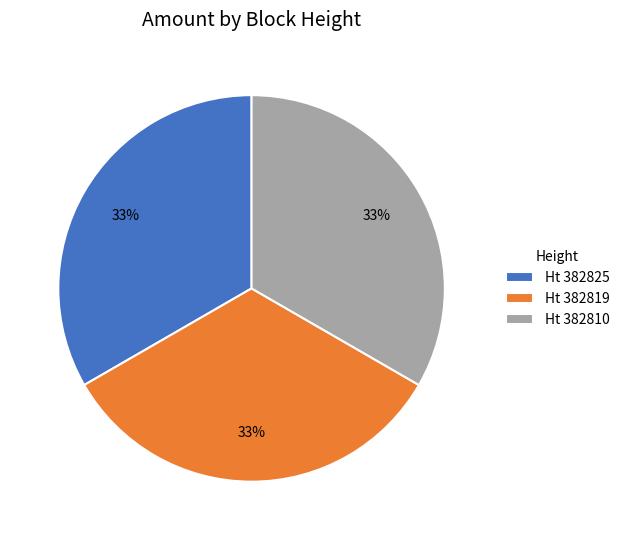

Do Ht 382819 and Ht 382825 together represent more than half of the pie?

Yes